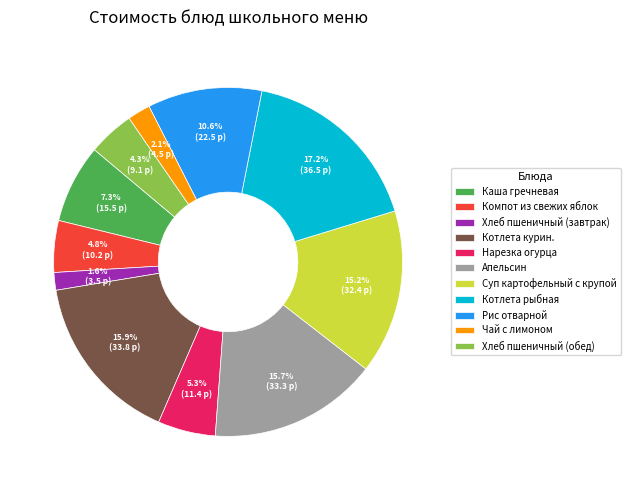

Does Апельсин represent more than half of the total?

No